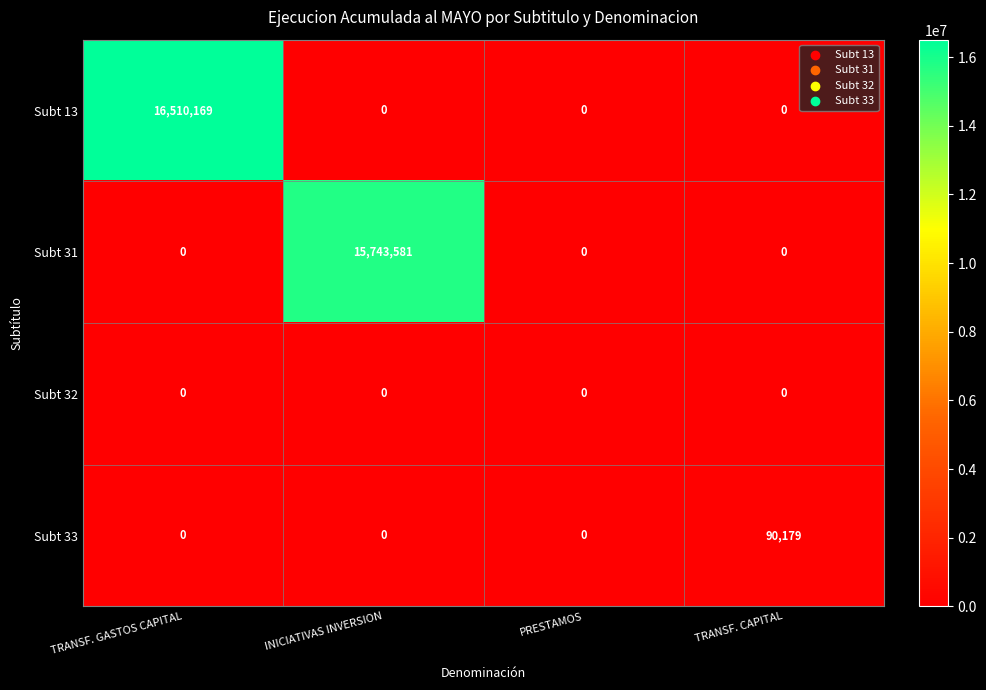

Is it true that Subt 13 equals 0 at PRESTAMOS?

True